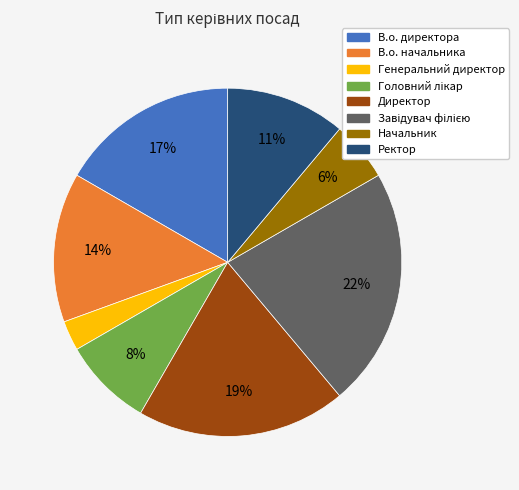

To the nearest percent, what is the average slice percentage?

12%